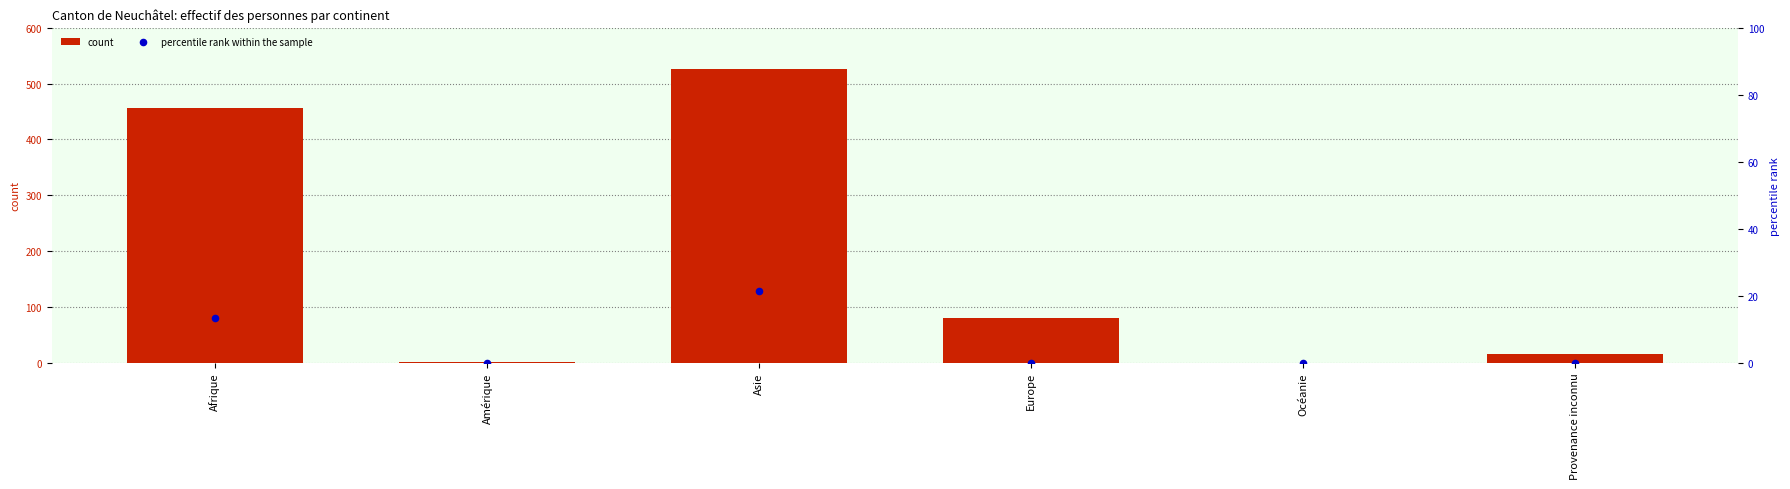

At which category is the sum across all series the highest?

Asie